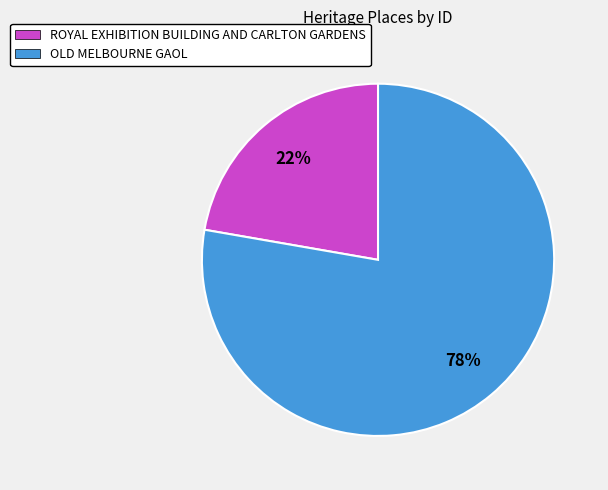

To the nearest percent, what portion does OLD MELBOURNE GAOL represent?

78%